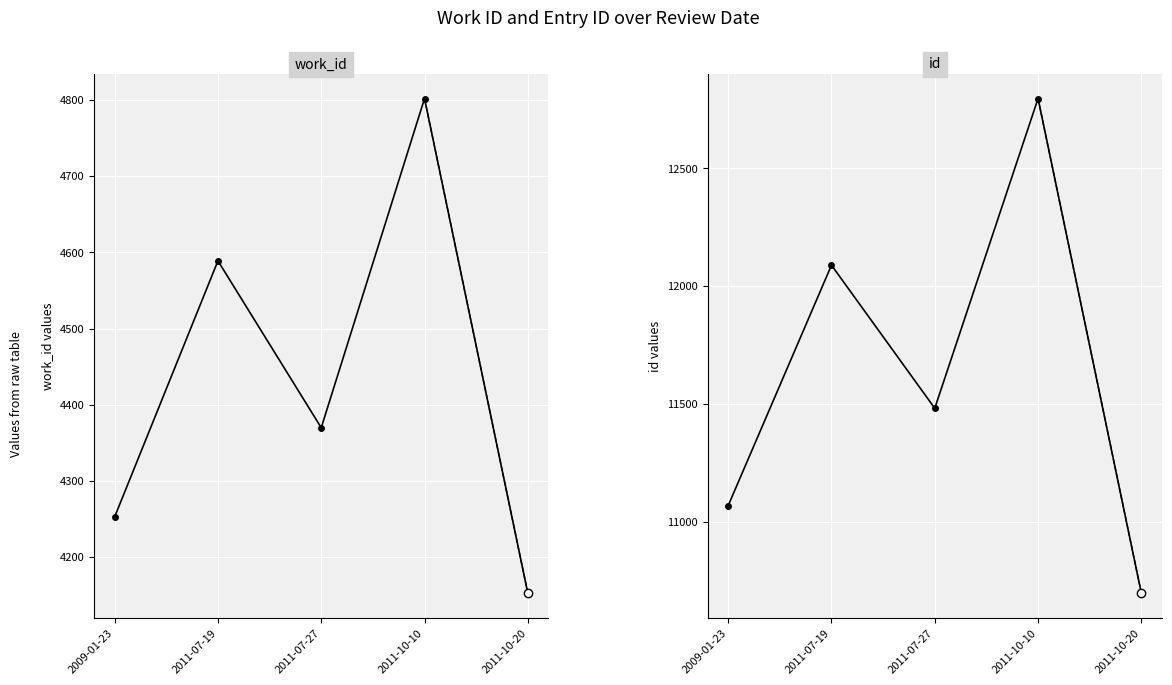

At 2011-07-19, list the series in order from smallest to largest.

work_id, id